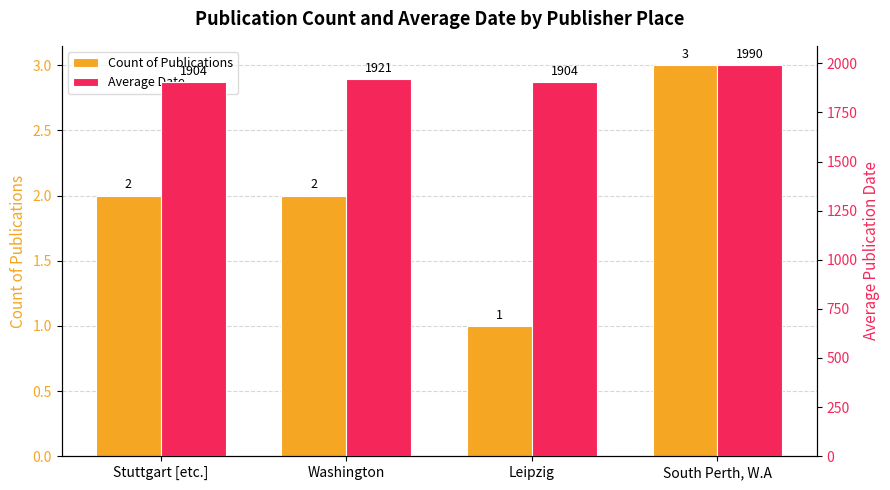

At how many categories does at least one series exceed 151?

4